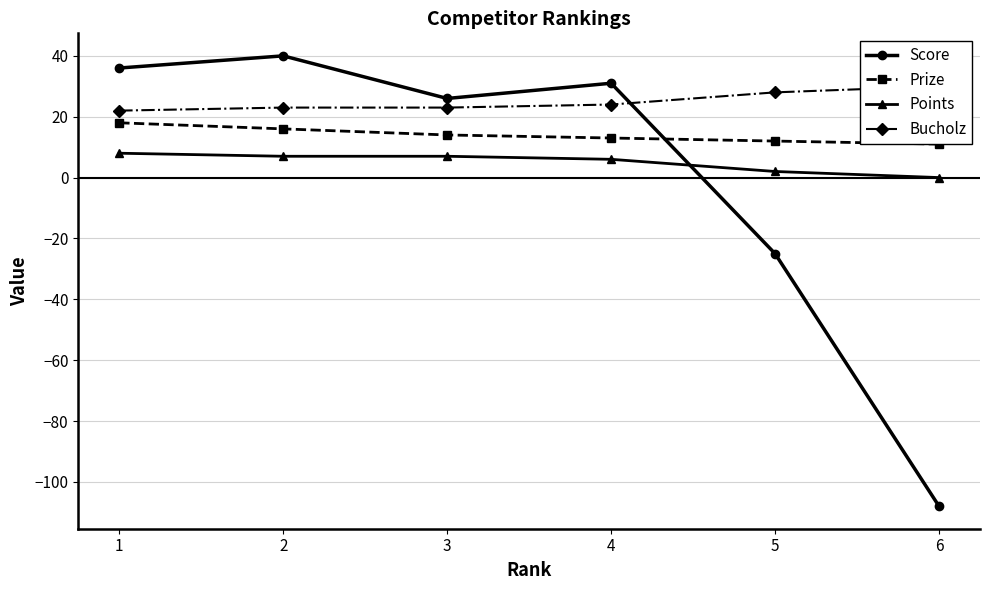

Where do Score and Bucholz first cross each other?

4 and 5